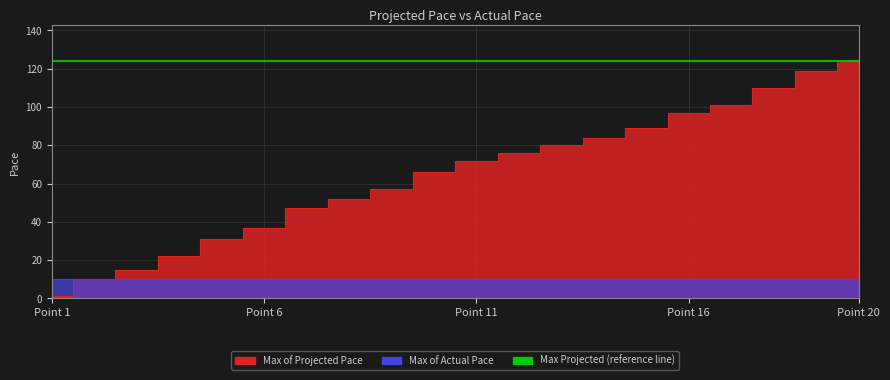

Rank the categories by value from highest to lowest.

20, 19, 18, 17, 16, 15, 14, 13, 12, 11, 10, 9, 8, 7, 6, 5, 4, 3, 2, 1